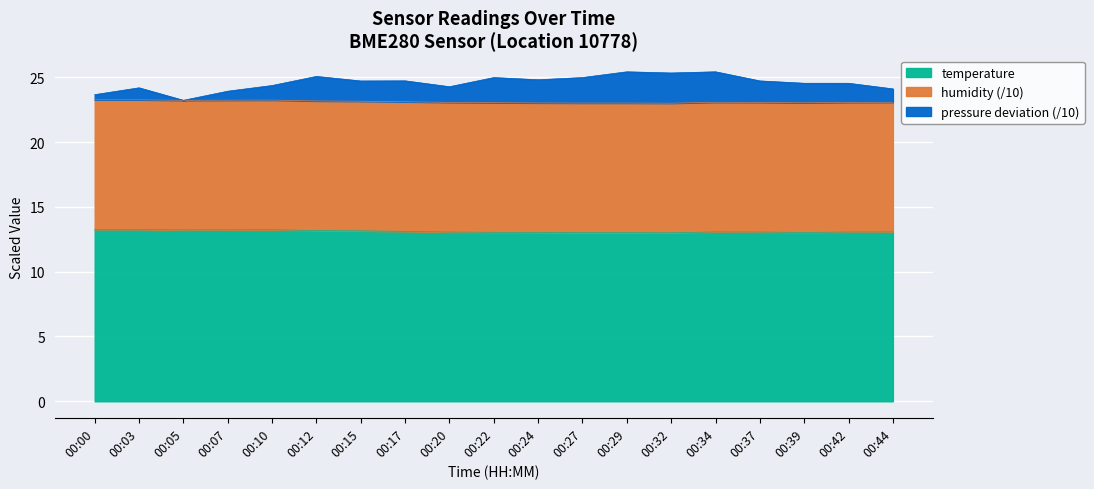

The pressure series shows 24.3 at 00:20. True or false?

True